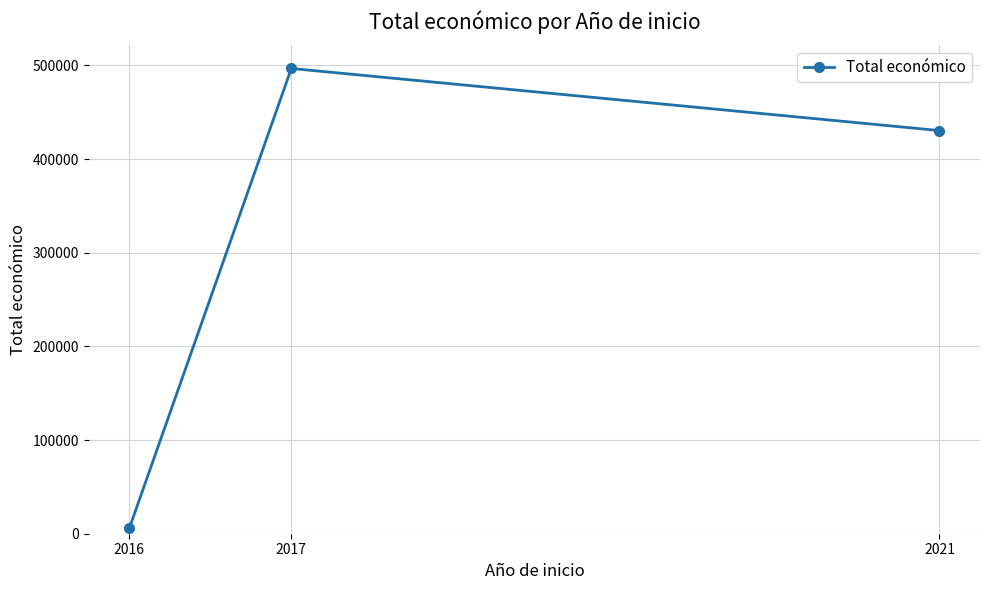

Reading left to right, what are all the values shown in this chart?

5718	496743	430411